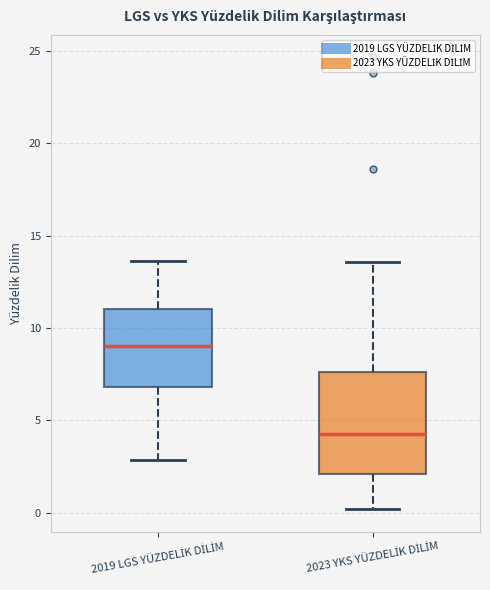

Which box has the lowest median line?

2023 YKS YÜZDELİK DİLİM